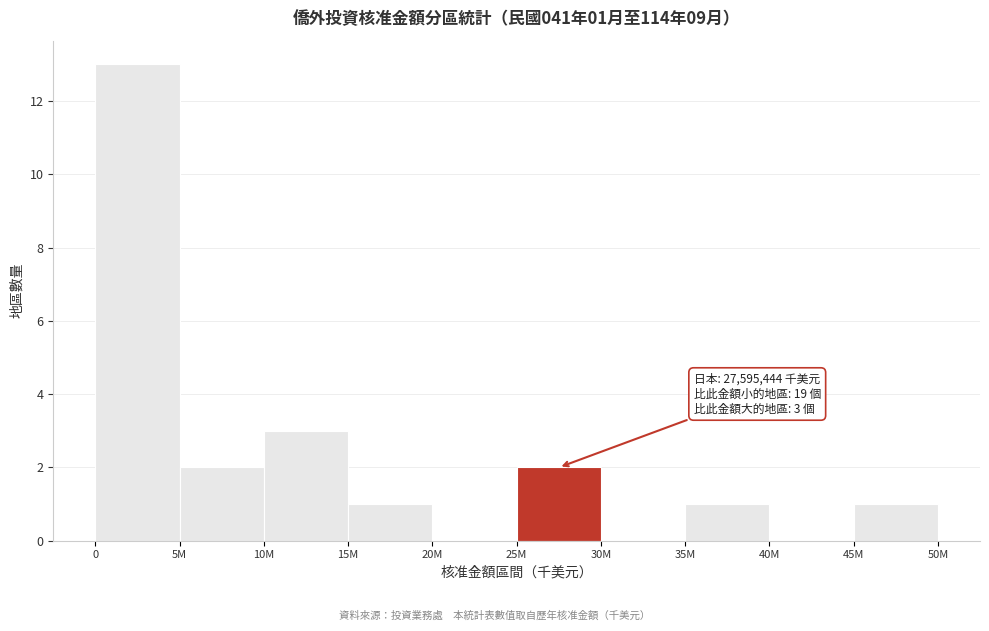

Reading left to right, transcribe all the data shown in this chart.

0=13	5M=2	10M=3	15M=1	20M=0	25M=2	30M=0	35M=1	40M=0	45M=1